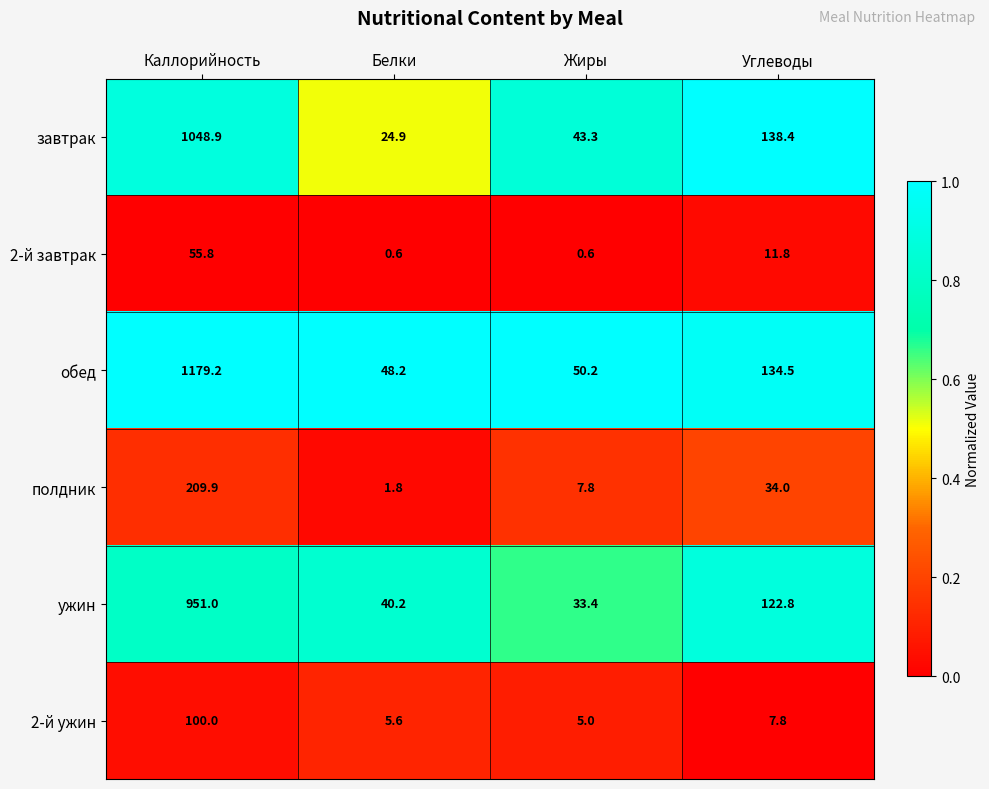

What is the difference between the second highest and second lowest values in the завтрак series?

95.1